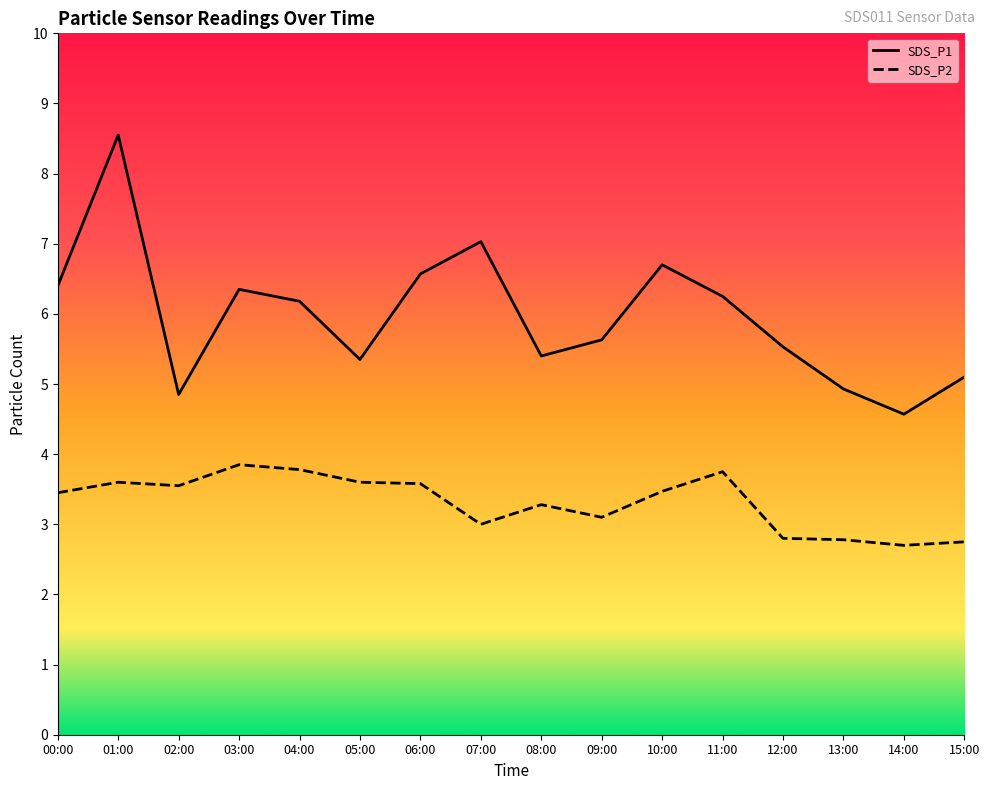

Where is the first local maximum for SDS_P1?

01:00